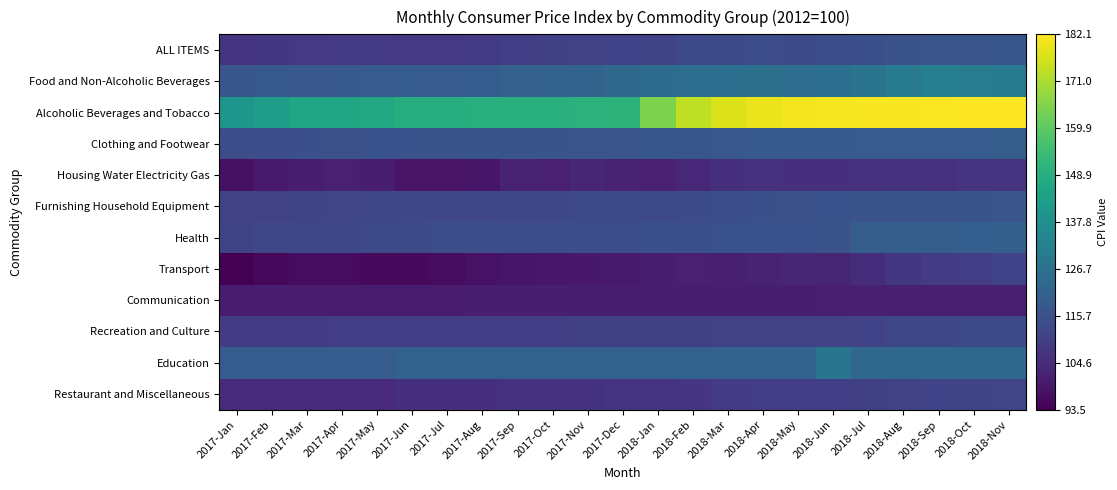

Reading left to right, transcribe all the data shown in this chart.

ALL ITEMS: 2017-Jan=106.7	2017-Feb=107.8	2017-Mar=108.2	2017-Apr=108.6	2017-May=108.6	2017-Jun=108.2	2017-Jul=108.3	2017-Aug=108.7	2017-Sep=110.1	2017-Oct=110.3	2017-Nov=110.9	2017-Dec=111.2	2018-Jan=111.7	2018-Feb=112.9	2018-Mar=113.8	2018-Apr=114.3	2018-May=113.9	2018-Jun=114.5	2018-Jul=115.3	2018-Aug=116.3	2018-Sep=117.0	2018-Oct=117.0	2018-Nov=117.1
Food and Non-Alcoholic Beverages: 2017-Jan=117.3	2017-Feb=117.8	2017-Mar=117.5	2017-Apr=118.0	2017-May=118.9	2017-Jun=119.2	2017-Jul=119.0	2017-Aug=119.3	2017-Sep=120.5	2017-Oct=121.3	2017-Nov=121.7	2017-Dec=123.3	2018-Jan=124.4	2018-Feb=125.6	2018-Mar=125.7	2018-Apr=126.2	2018-May=125.0	2018-Jun=126.0	2018-Jul=127.5	2018-Aug=129.6	2018-Sep=131.6	2018-Oct=130.8	2018-Nov=130.0
Alcoholic Beverages and Tobacco: 2017-Jan=140.0	2017-Feb=143.3	2017-Mar=145.8	2017-Apr=146.1	2017-May=146.8	2017-Jun=148.6	2017-Jul=148.7	2017-Aug=148.9	2017-Sep=149.4	2017-Oct=149.7	2017-Nov=150.3	2017-Dec=150.8	2018-Jan=164.9	2018-Feb=173.7	2018-Mar=177.5	2018-Apr=179.6	2018-May=180.5	2018-Jun=180.8	2018-Jul=181.2	2018-Aug=181.4	2018-Sep=181.6	2018-Oct=182.0	2018-Nov=182.1
Clothing and Footwear: 2017-Jan=114.3	2017-Feb=114.5	2017-Mar=115.2	2017-Apr=115.4	2017-May=115.8	2017-Jun=115.9	2017-Jul=116.0	2017-Aug=116.5	2017-Sep=116.5	2017-Oct=116.6	2017-Nov=116.7	2017-Dec=116.7	2018-Jan=117.3	2018-Feb=117.3	2018-Mar=117.6	2018-Apr=118.3	2018-May=118.4	2018-Jun=118.5	2018-Jul=118.8	2018-Aug=118.8	2018-Sep=118.8	2018-Oct=118.9	2018-Nov=119.7
Housing Water Electricity Gas: 2017-Jan=97.6	2017-Feb=99.8	2017-Mar=101.1	2017-Apr=101.5	2017-May=100.9	2017-Jun=98.1	2017-Jul=98.2	2017-Aug=98.8	2017-Sep=102.0	2017-Oct=101.6	2017-Nov=102.9	2017-Dec=102.3	2018-Jan=101.7	2018-Feb=103.8	2018-Mar=105.8	2018-Apr=106.3	2018-May=105.4	2018-Jun=105.5	2018-Jul=106.3	2018-Aug=106.5	2018-Sep=106.3	2018-Oct=106.7	2018-Nov=106.8
Furnishing Household Equipment: 2017-Jan=110.7	2017-Feb=110.9	2017-Mar=111.7	2017-Apr=111.9	2017-May=112.2	2017-Jun=112.3	2017-Jul=112.5	2017-Aug=112.5	2017-Sep=112.8	2017-Oct=112.8	2017-Nov=113.1	2017-Dec=113.2	2018-Jan=113.2	2018-Feb=113.6	2018-Mar=114.7	2018-Apr=115.3	2018-May=115.5	2018-Jun=115.8	2018-Jul=116.0	2018-Aug=116.2	2018-Sep=116.2	2018-Oct=116.2	2018-Nov=116.8
Health: 2017-Jan=111.5	2017-Feb=112.3	2017-Mar=112.7	2017-Apr=112.8	2017-May=112.9	2017-Jun=113.8	2017-Jul=114.5	2017-Aug=114.5	2017-Sep=114.5	2017-Oct=114.5	2017-Nov=114.5	2017-Dec=114.5	2018-Jan=115.1	2018-Feb=115.2	2018-Mar=115.7	2018-Apr=115.8	2018-May=115.9	2018-Jun=116.1	2018-Jul=119.7	2018-Aug=119.7	2018-Sep=119.7	2018-Oct=119.9	2018-Nov=120.2
Transport: 2017-Jan=93.5	2017-Feb=95.3	2017-Mar=96.3	2017-Apr=96.4	2017-May=95.8	2017-Jun=95.7	2017-Jul=96.6	2017-Aug=97.8	2017-Sep=98.6	2017-Oct=99.2	2017-Nov=99.5	2017-Dec=99.8	2018-Jan=100.9	2018-Feb=101.7	2018-Mar=101.3	2018-Apr=102.0	2018-May=103.0	2018-Jun=103.1	2018-Jul=105.2	2018-Aug=107.8	2018-Sep=108.8	2018-Oct=109.6	2018-Nov=111.4
Communication: 2017-Jan=100.5	2017-Feb=100.6	2017-Mar=100.6	2017-Apr=100.7	2017-May=100.7	2017-Jun=100.7	2017-Jul=100.7	2017-Aug=100.8	2017-Sep=100.8	2017-Oct=100.8	2017-Nov=100.8	2017-Dec=100.8	2018-Jan=100.8	2018-Feb=100.9	2018-Mar=101.0	2018-Apr=101.1	2018-May=101.1	2018-Jun=101.2	2018-Jul=101.3	2018-Aug=101.3	2018-Sep=101.4	2018-Oct=101.4	2018-Nov=101.4
Recreation and Culture: 2017-Jan=109.2	2017-Feb=109.2	2017-Mar=109.3	2017-Apr=109.5	2017-May=109.5	2017-Jun=110.0	2017-Jul=110.0	2017-Aug=110.1	2017-Sep=110.1	2017-Oct=110.1	2017-Nov=110.2	2017-Dec=110.2	2018-Jan=110.3	2018-Feb=110.4	2018-Mar=110.6	2018-Apr=111.0	2018-May=111.0	2018-Jun=111.1	2018-Jul=111.2	2018-Aug=112.6	2018-Sep=112.8	2018-Oct=112.9	2018-Nov=113.0
Education: 2017-Jan=119.2	2017-Feb=119.2	2017-Mar=119.2	2017-Apr=119.2	2017-May=119.2	2017-Jun=121.1	2017-Jul=121.1	2017-Aug=121.1	2017-Sep=121.1	2017-Oct=121.1	2017-Nov=121.1	2017-Dec=121.1	2018-Jan=121.1	2018-Feb=121.1	2018-Mar=121.1	2018-Apr=121.1	2018-May=121.1	2018-Jun=127.8	2018-Jul=123.0	2018-Aug=123.0	2018-Sep=123.0	2018-Oct=123.0	2018-Nov=123.0
Restaurant and Miscellaneous: 2017-Jan=104.2	2017-Feb=104.3	2017-Mar=104.4	2017-Apr=104.5	2017-May=104.5	2017-Jun=105.5	2017-Jul=105.6	2017-Aug=105.7	2017-Sep=106.5	2017-Oct=106.5	2017-Nov=106.6	2017-Dec=107.1	2018-Jan=107.3	2018-Feb=107.6	2018-Mar=109.0	2018-Apr=109.6	2018-May=110.0	2018-Jun=110.1	2018-Jul=110.2	2018-Aug=110.7	2018-Sep=111.2	2018-Oct=111.5	2018-Nov=112.1